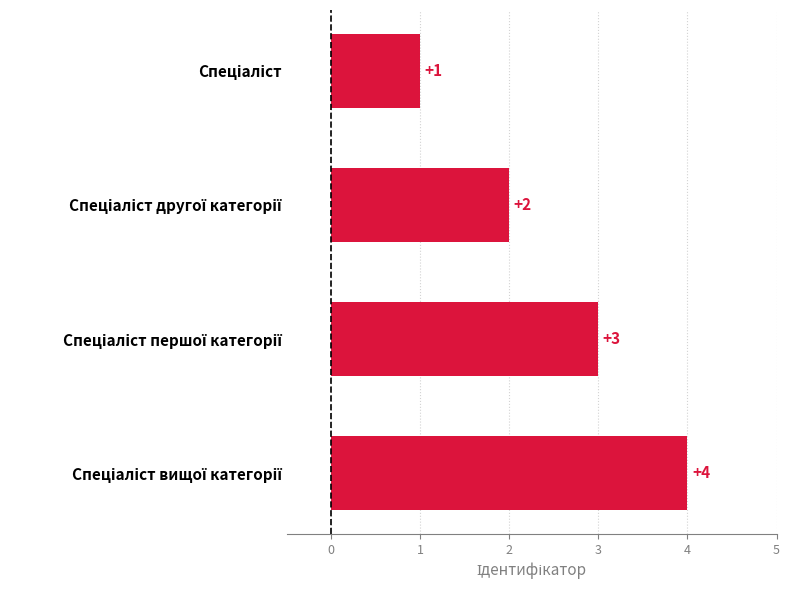

Are the bars grouped side by side (vs. stacked)?

No